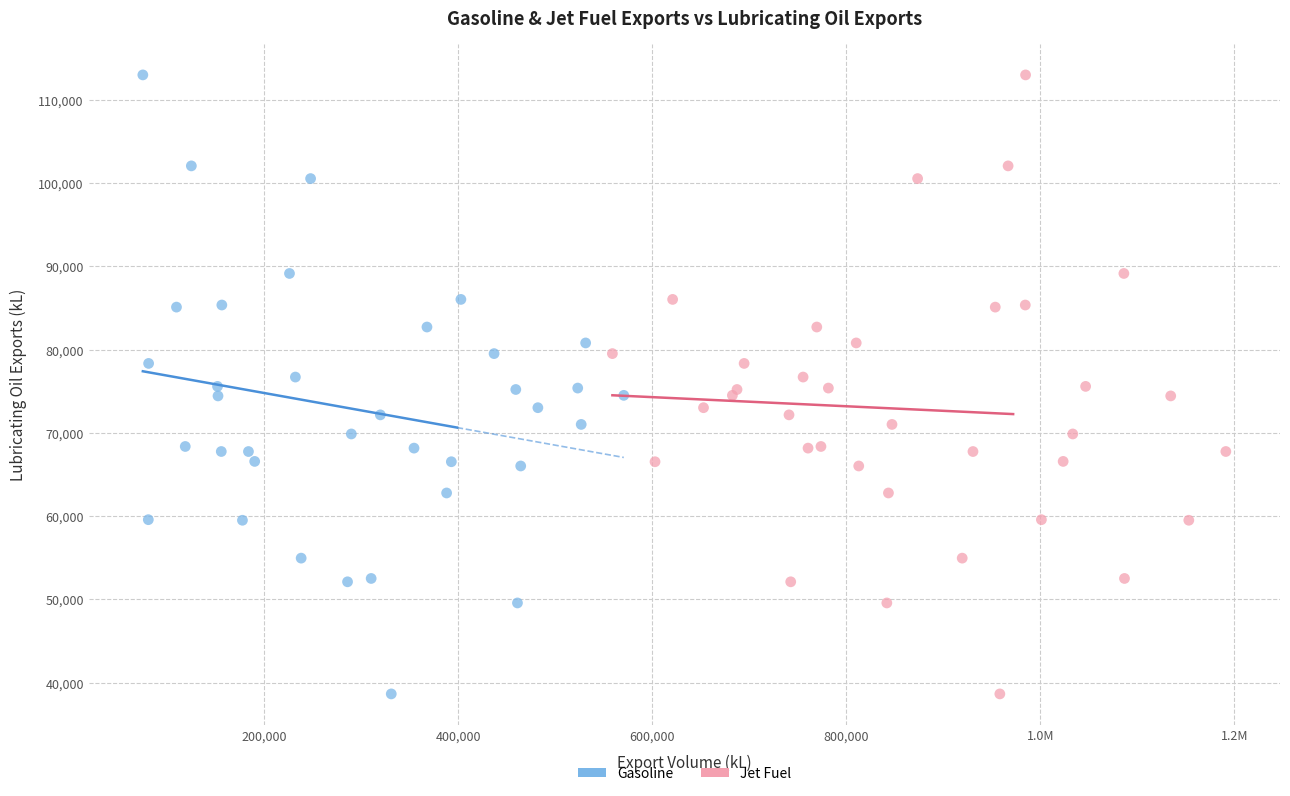

What are all the series names shown in the legend?

Gasoline, Jet Fuel